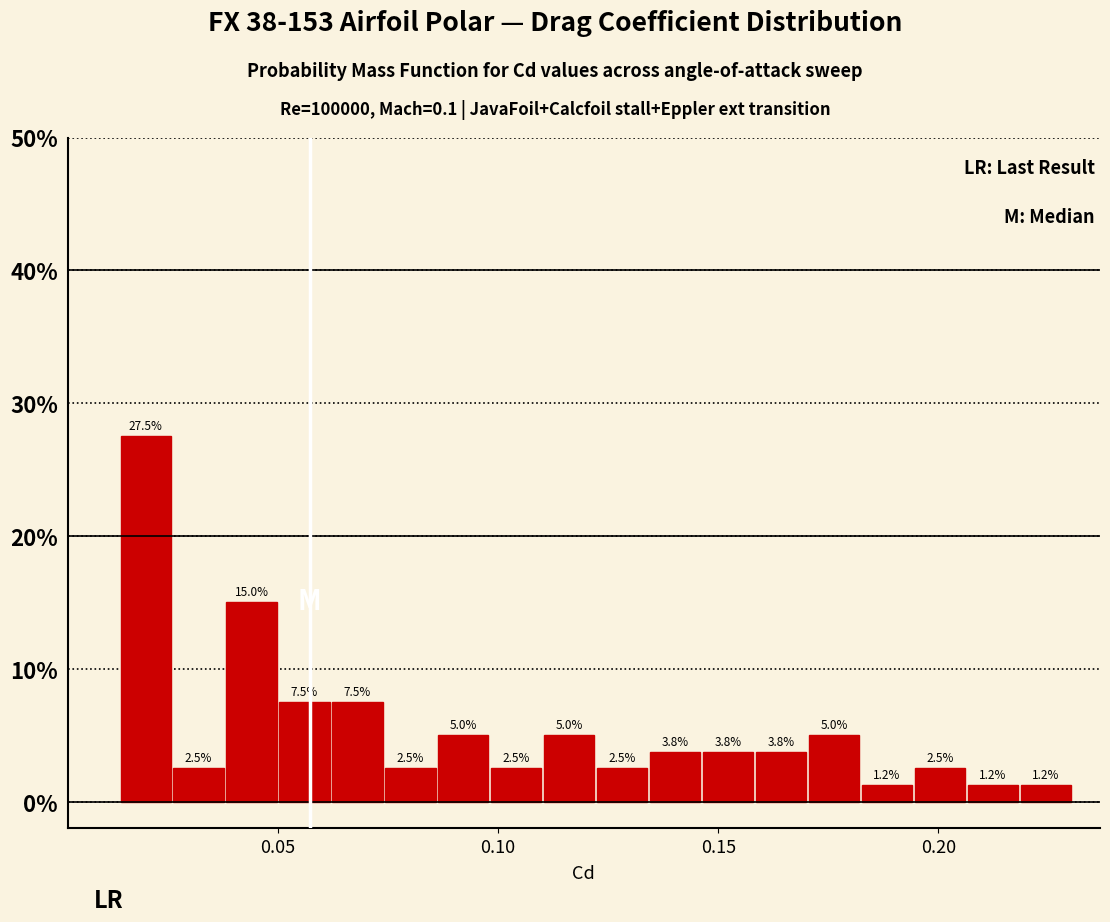

Read against the x-axis, roughly where is the centre of the tallest bar?

0.020